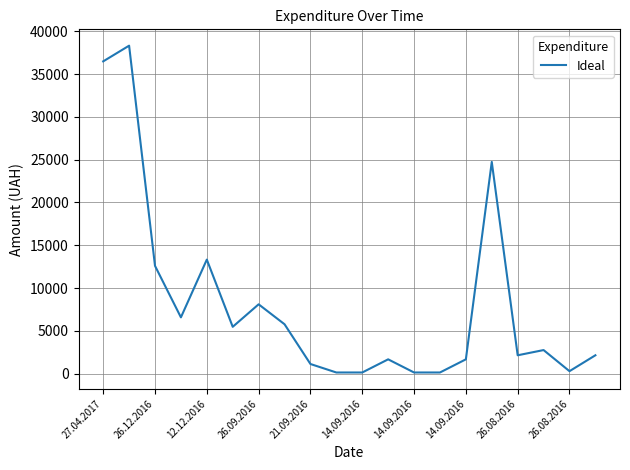

What is the greatest value displayed?

38323.2